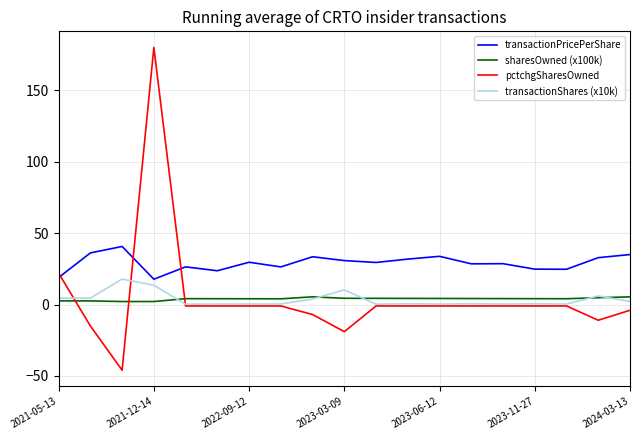

Which series has the widest spread of values?

pctchgSharesOwned